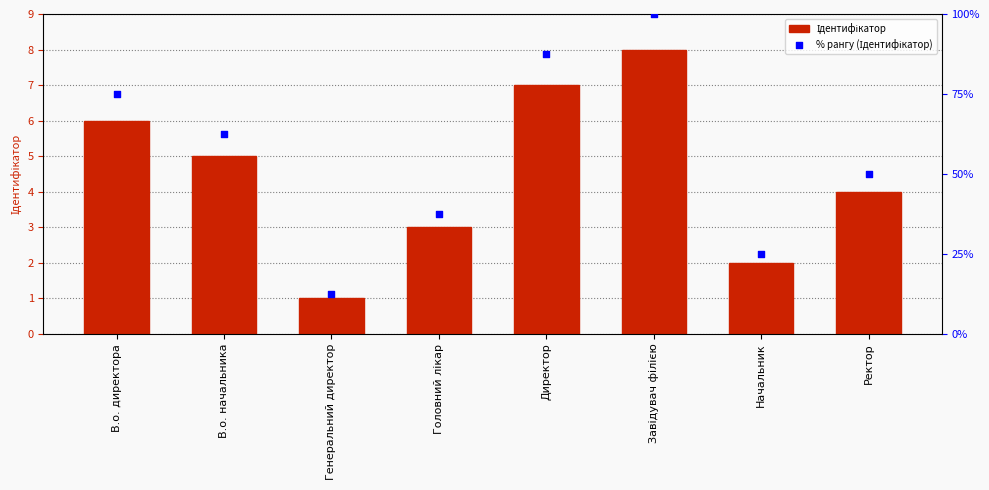

Is the value of Ідентифікатор at Начальник greater than the value of % рангу (Ідентифікатор) at Ректор?

No